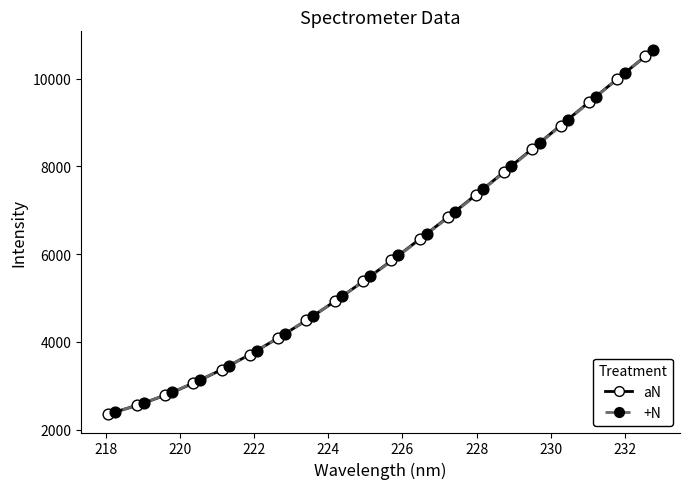

Which series reaches the maximum Y coordinate?

+N